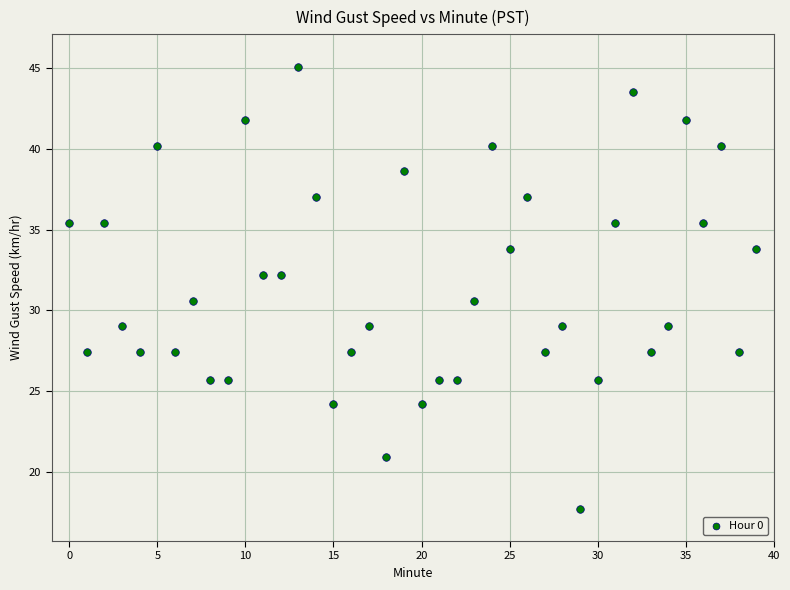

What is the range of Y values (max minus min)?

27.4